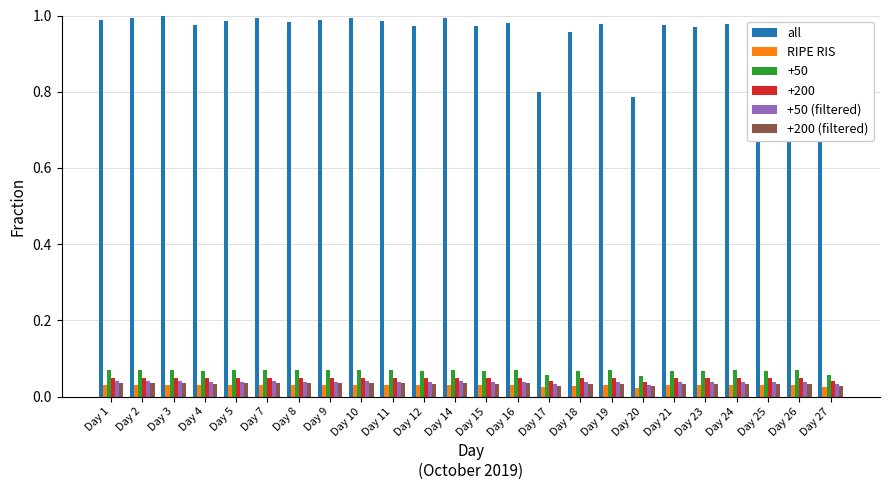

Is the value of +50 (filtered) at Day 25 greater than the value of all at Day 21?

No